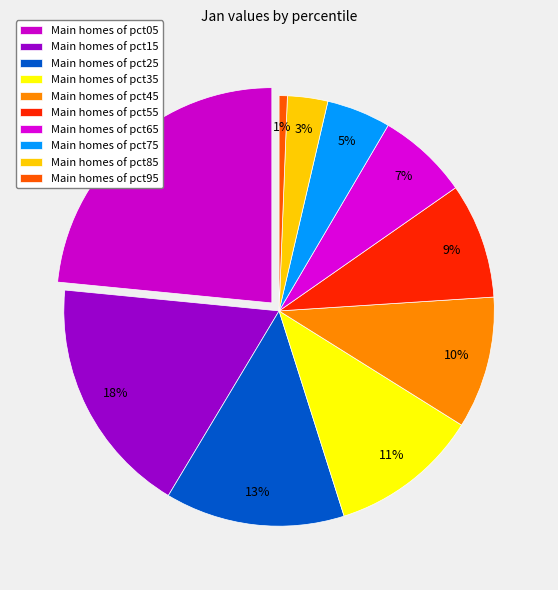

What is the total percentage of pct85 and pct25?

16.5%